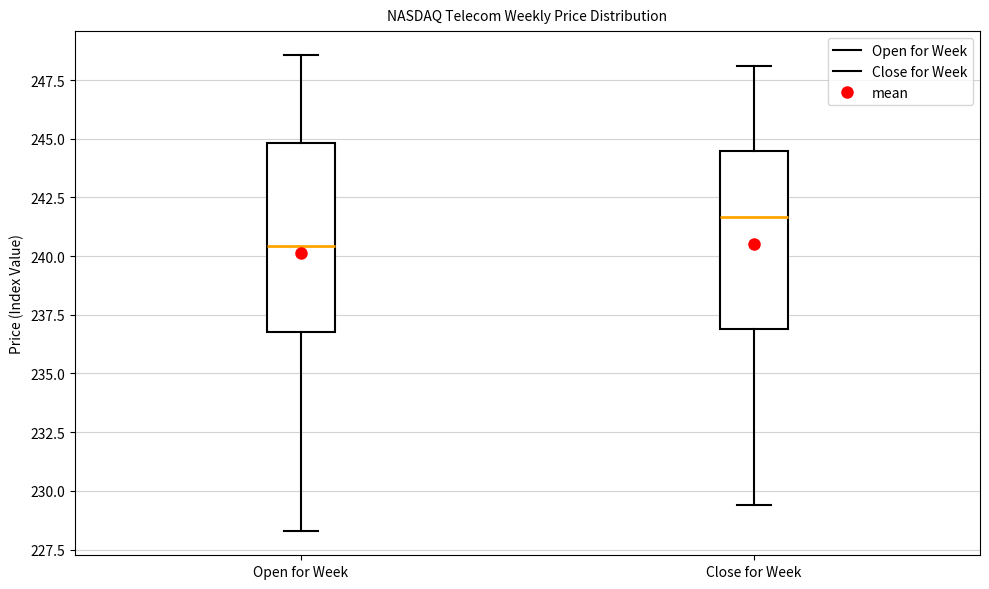

Where does the median line of the box for Open for Week sit on the y-axis? The values are not printed on the chart, so give them approximately, as read against the axis.

240.5